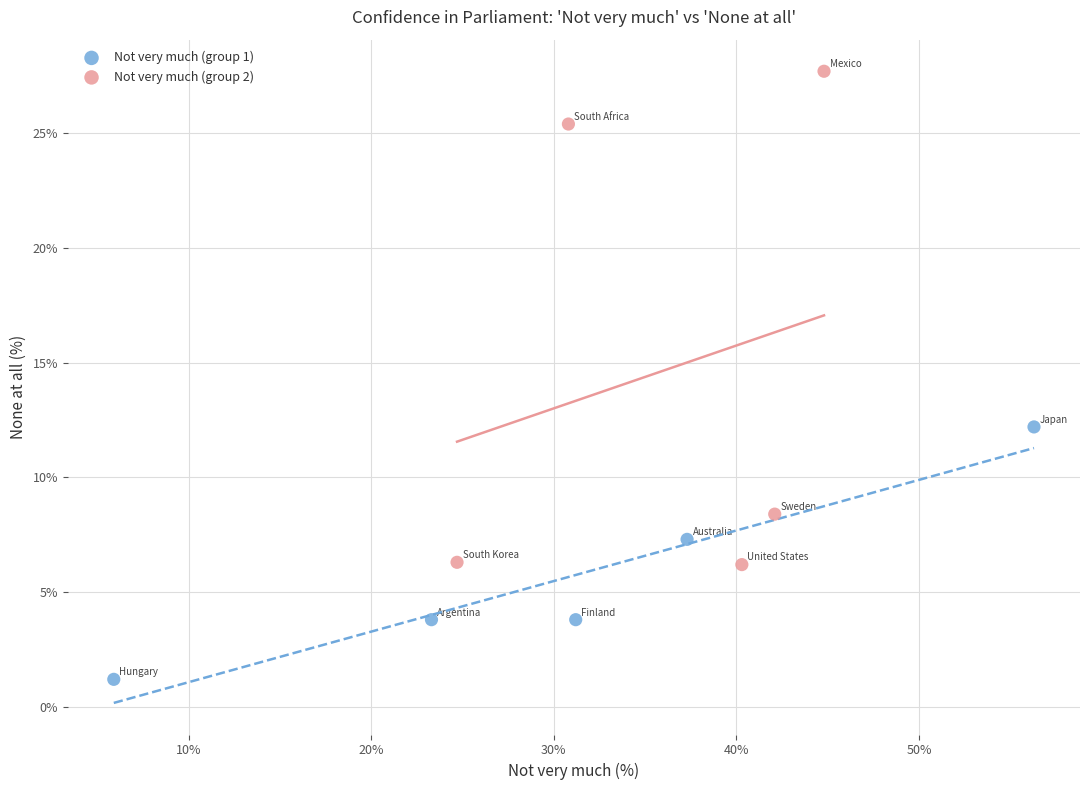

Which series reaches the maximum Y coordinate?

Not very much (group 2)